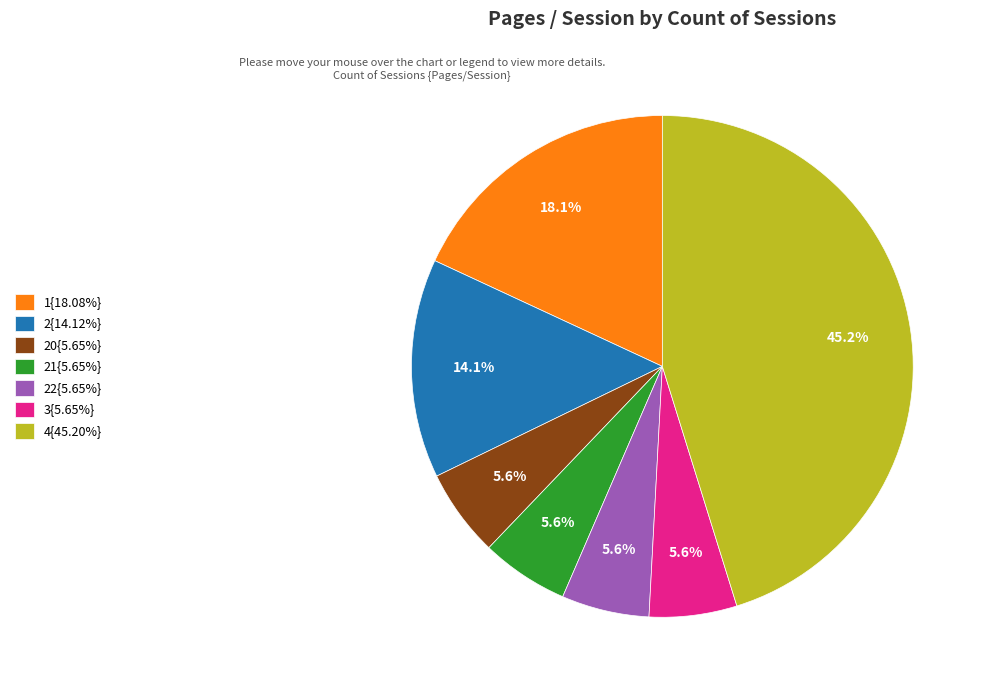

What percentage is NOT represented by 22{5.65%}?

94.4%